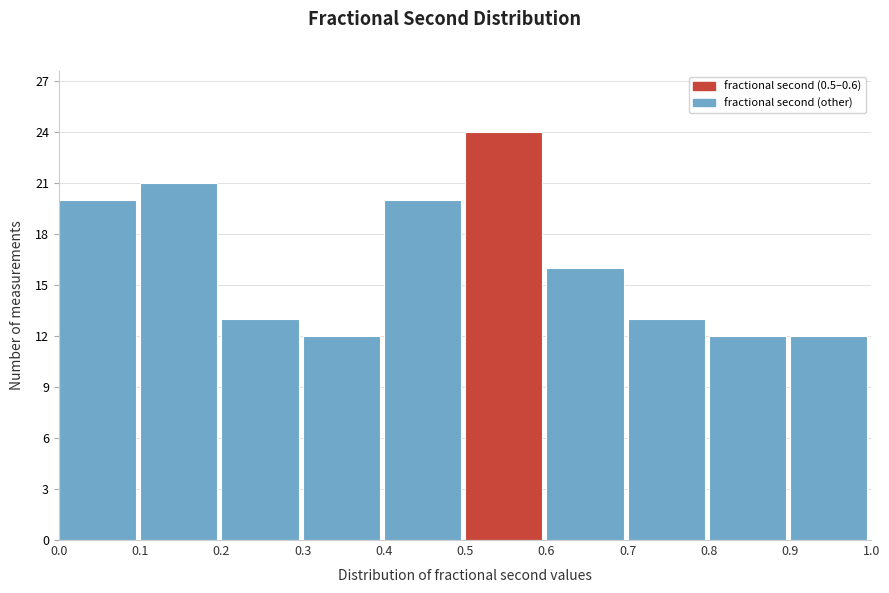

Reading left to right, list every bar in this chart as the range it spans on the x-axis followed by its height. The values are not printed on the chart, so give them approximately, as read against the axis.

0.0 to 0.1: 20
0.1 to 0.2: 21
0.2 to 0.3: 13
0.3 to 0.4: 12
0.4 to 0.5: 20
0.5 to 0.6: 24
0.6 to 0.7: 16
0.7 to 0.8: 13
0.8 to 0.9: 12
0.9 to 1.0: 12